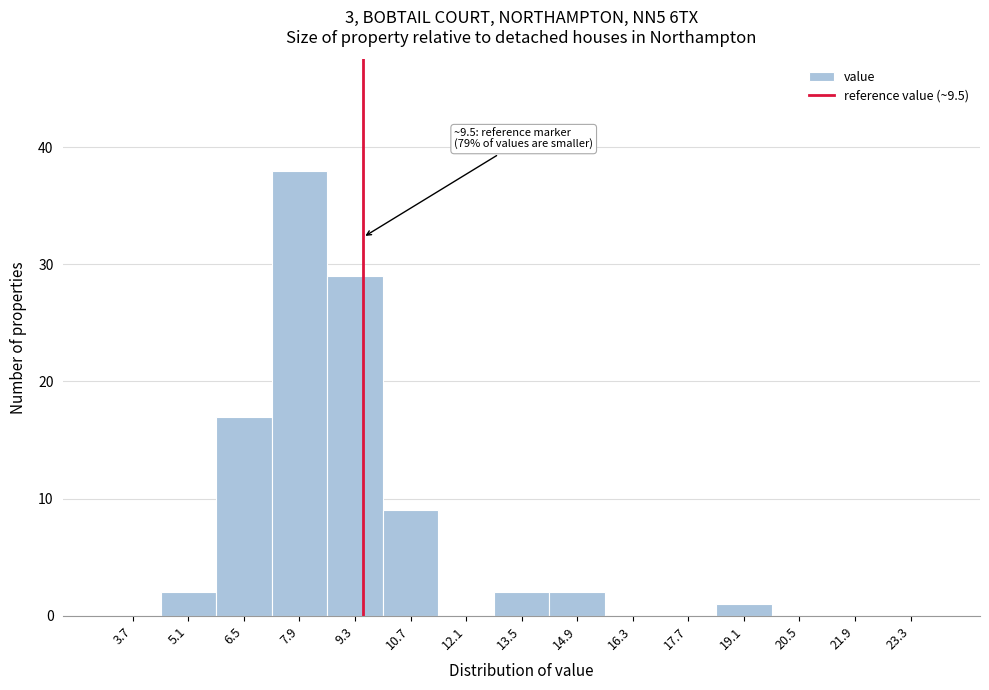

Which range on the x-axis has the tallest bar?

7.2 to 8.6